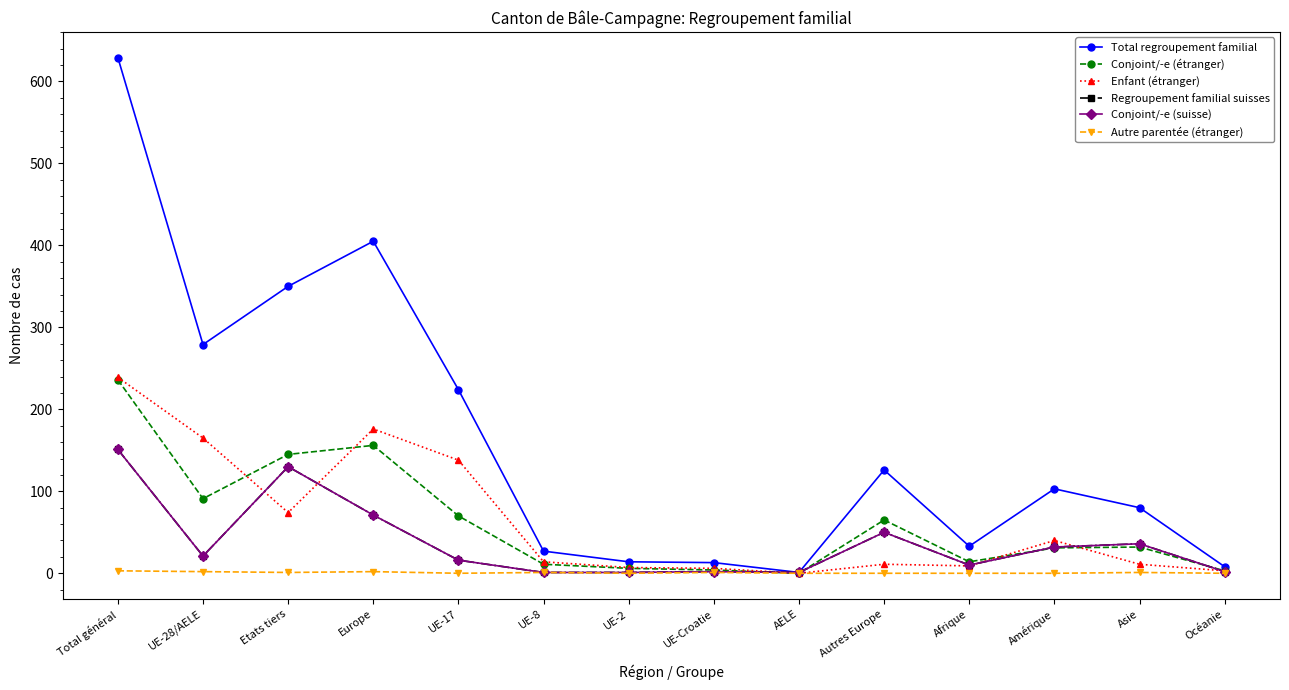

True or false: Autre parentée (étranger) and Total regroupement familial intersect in this chart.

False